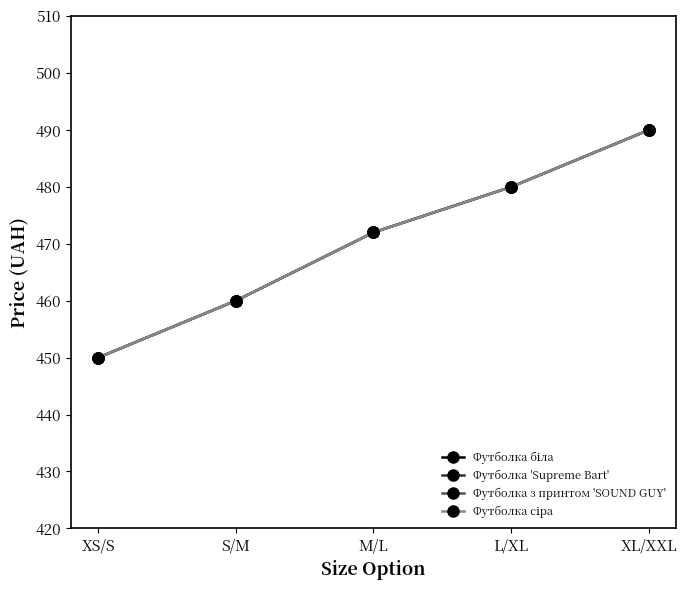

Does the chart have visible grid lines?

No